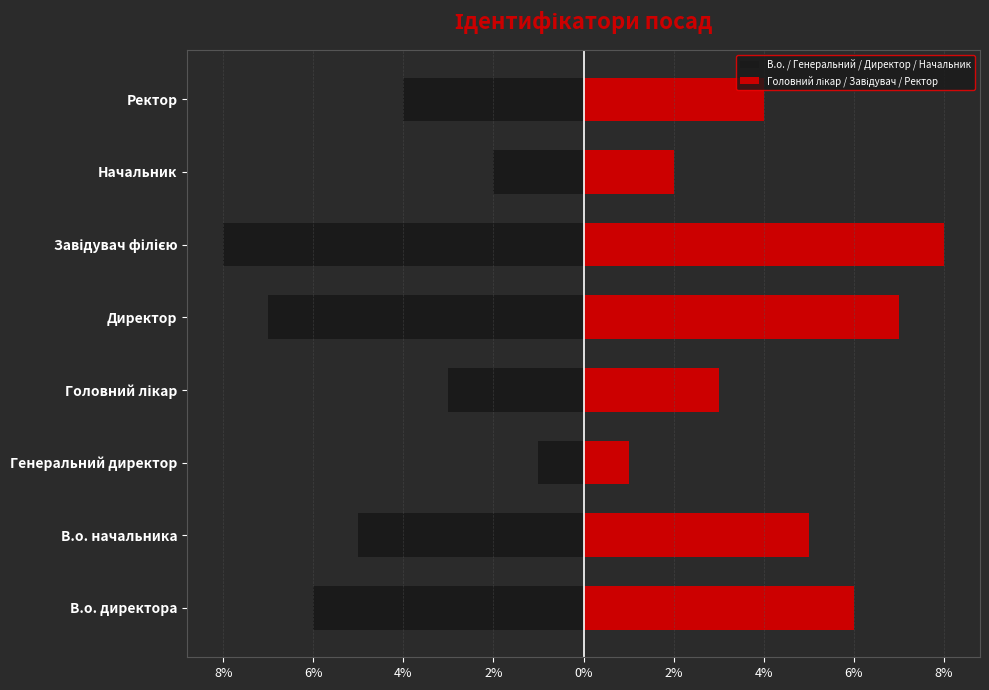

True or false: Головний лікар / Завідувач / Ректор has a value of 9 at В.о. директора.

False